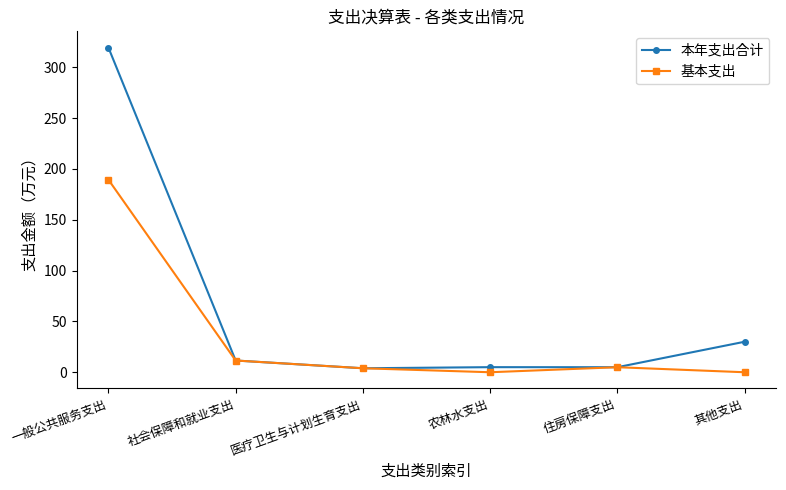

What value does the 本年支出合计 series have at 医疗卫生与计划生育支出?

3.9